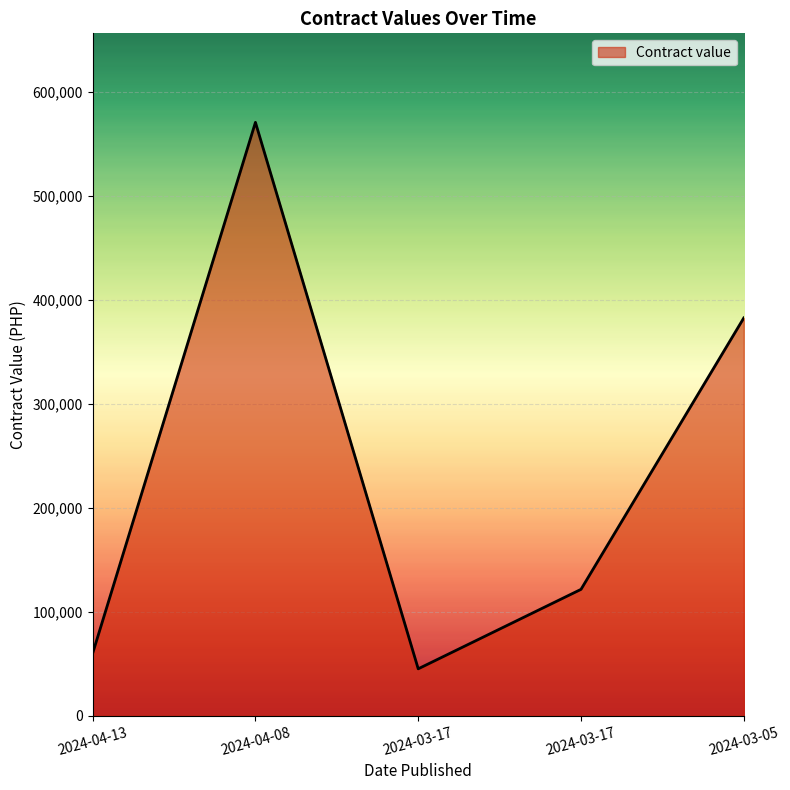

What is the change in value from 2024-03-17 to 2024-03-05?

+337418